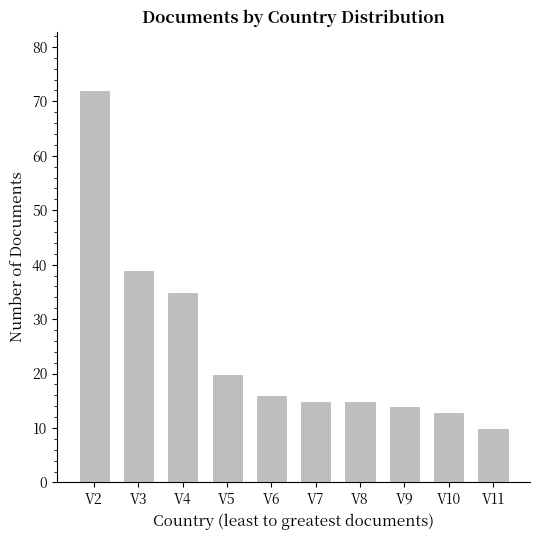

What is the change in value from V3 to V4?

-4